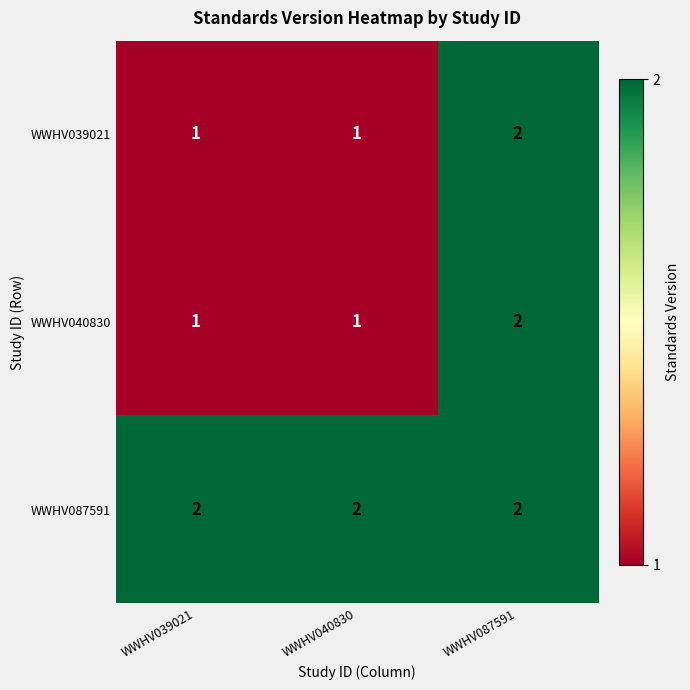

What is the sum of all WWHV040830 values?

4